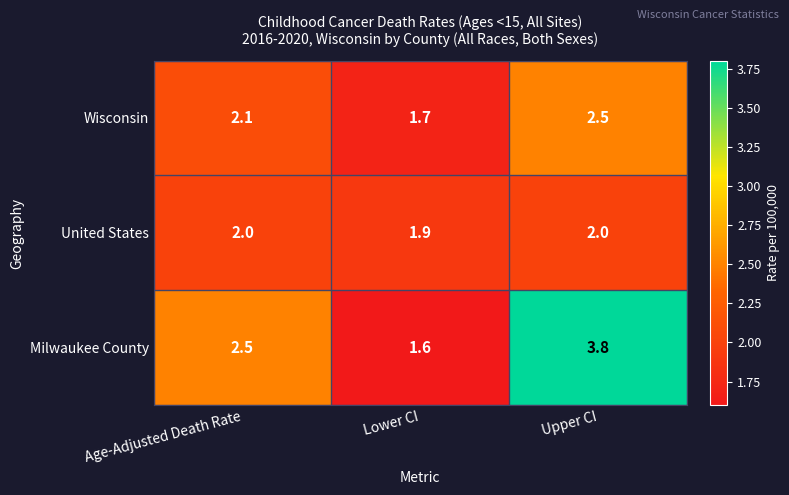

How many data points does each series have?

3